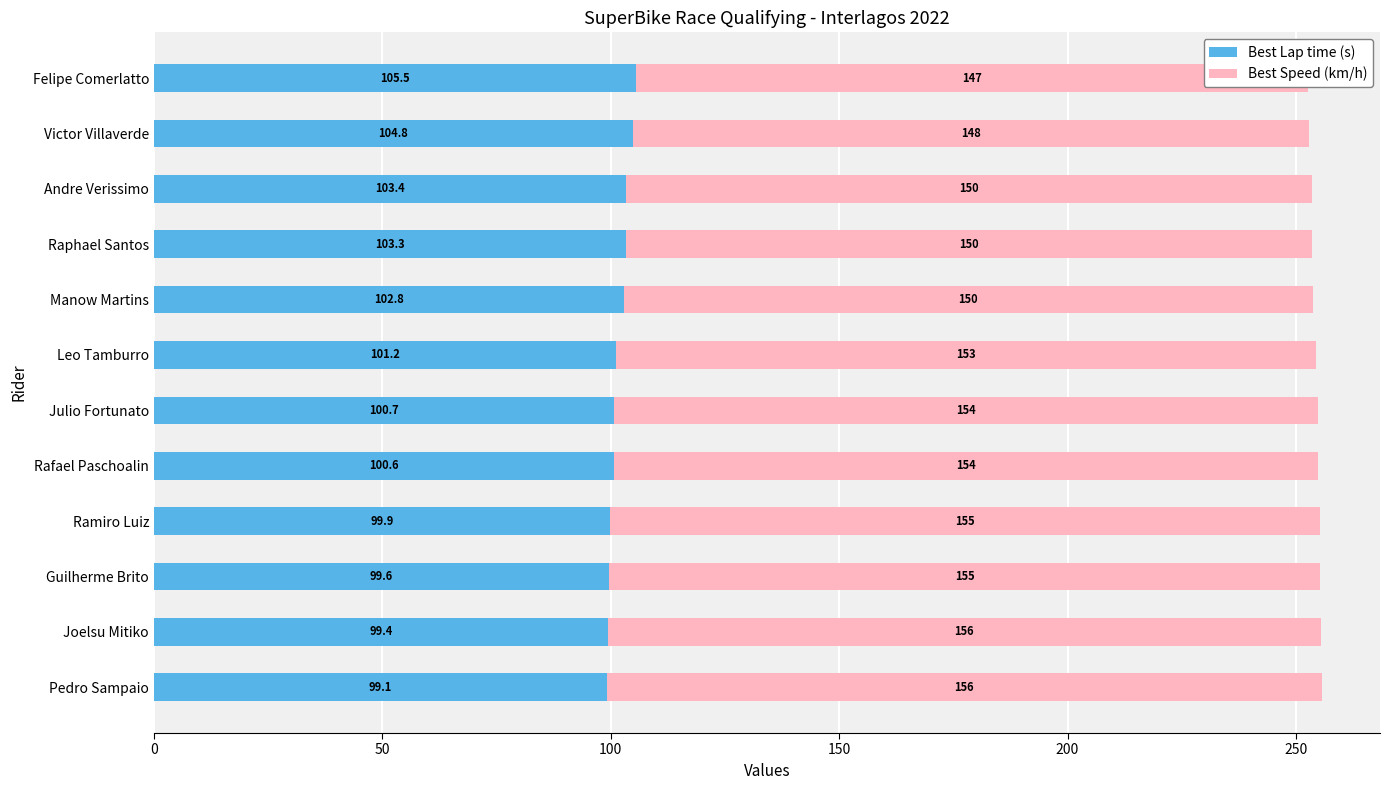

Rank the series by their maximum value, from lowest to highest.

Best Lap time (s), Best Speed (km/h)